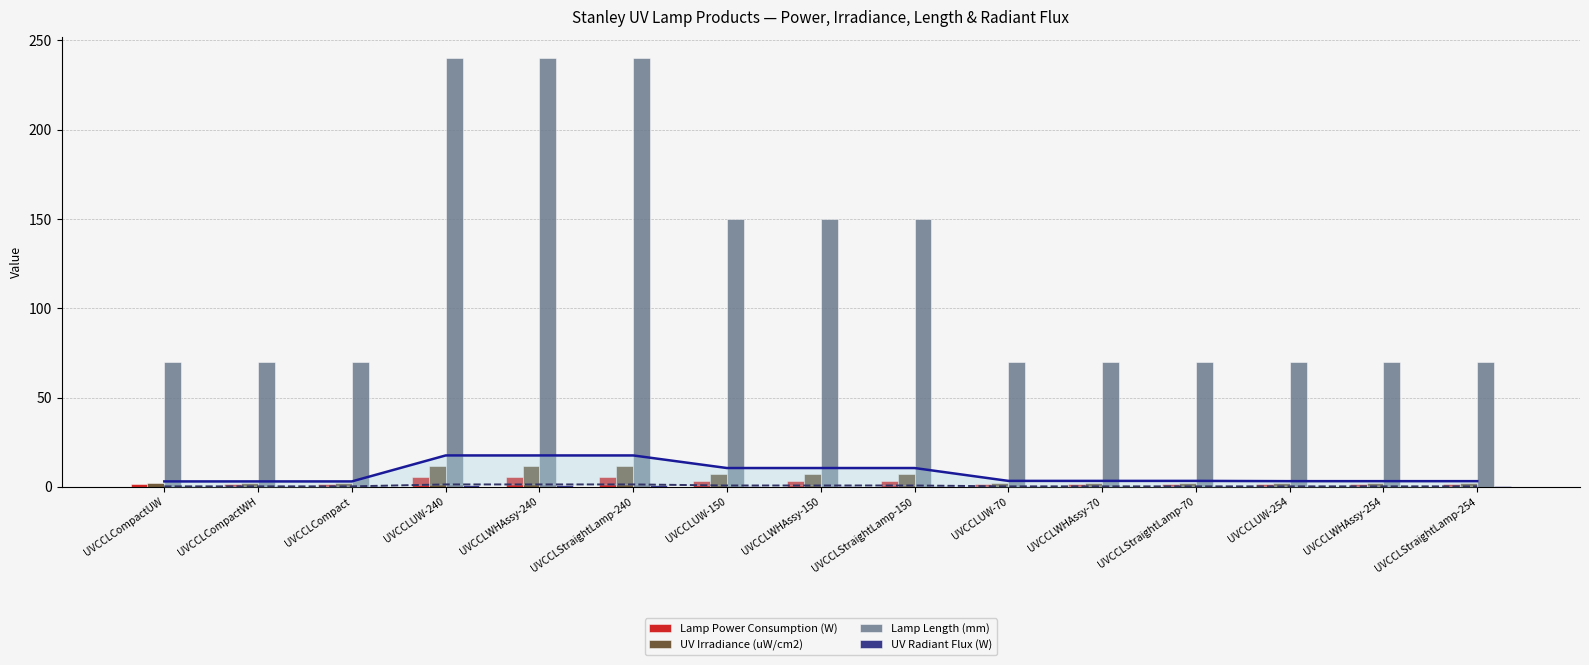

At which label does Lamp Length (mm) reach its peak?

UVCCLUW-240